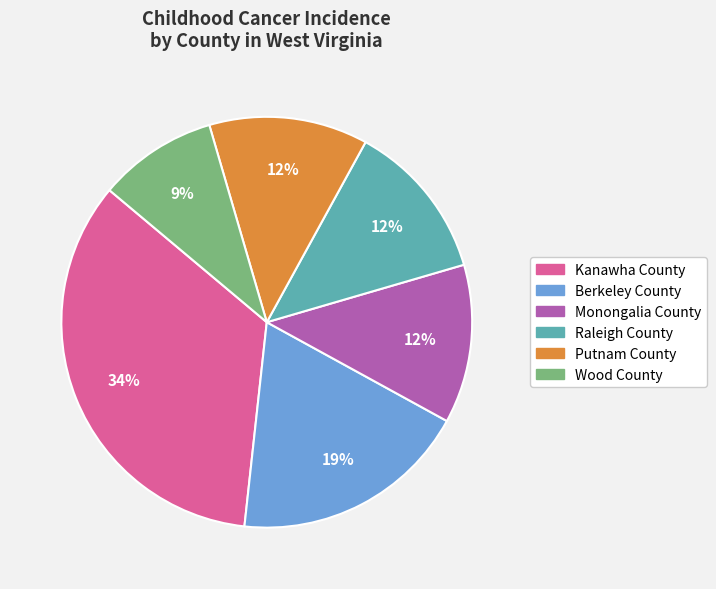

Does Berkeley County represent more than half of the total?

No